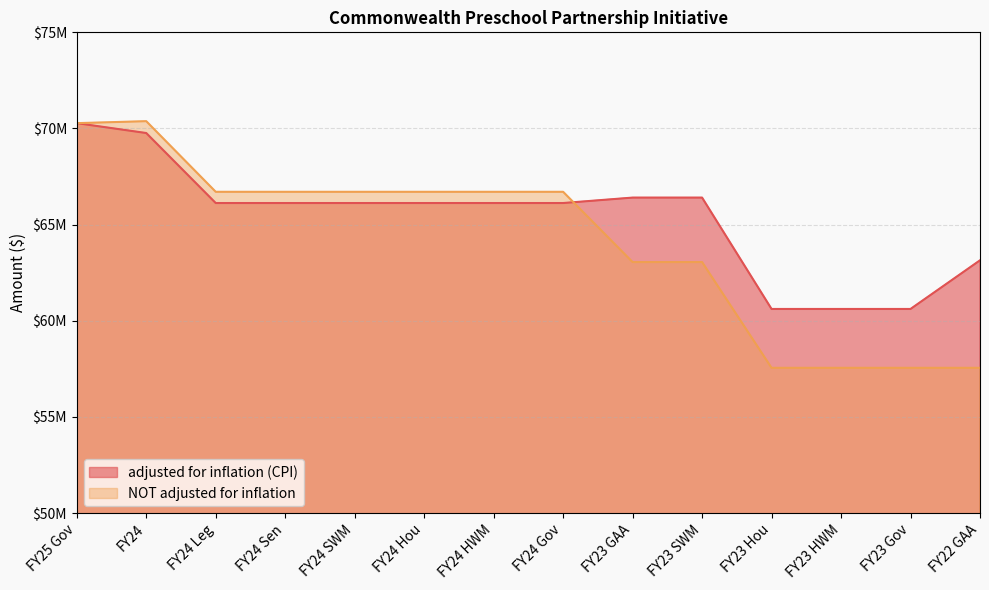

Which label corresponds to the smallest value in the chart?

FY23 Hou